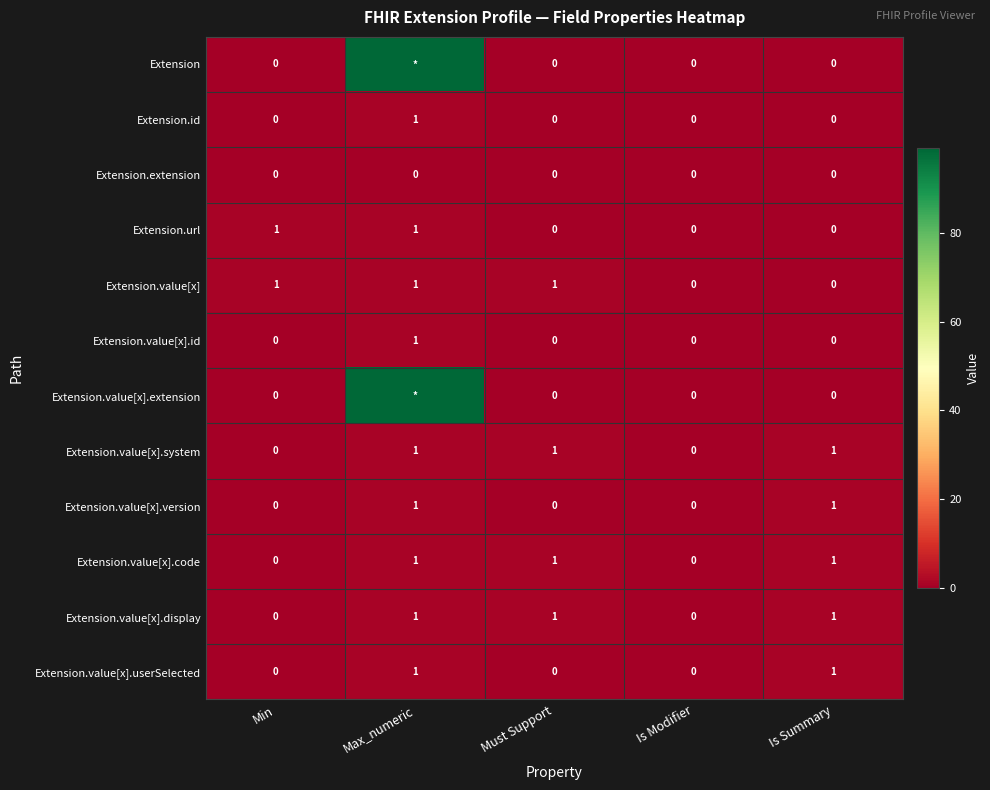

What is the difference between the second highest and second lowest values in the Extension.value[x].system series?

1